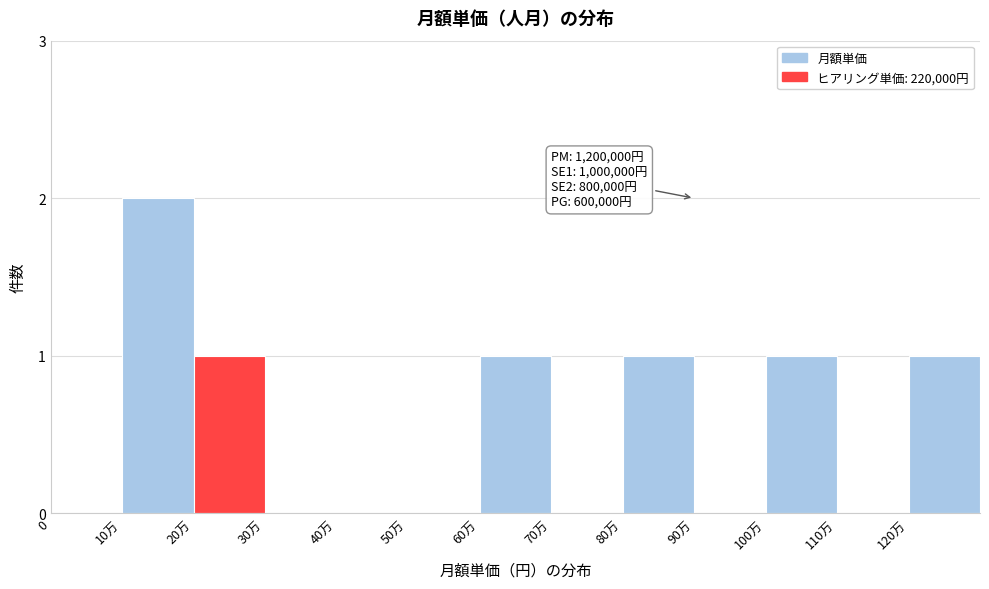

Reading left to right, extract all data points from this chart.

0=0	10万=2	20万=1	30万=0	40万=0	50万=0	60万=1	70万=0	80万=1	90万=0	100万=1	110万=0	120万=1